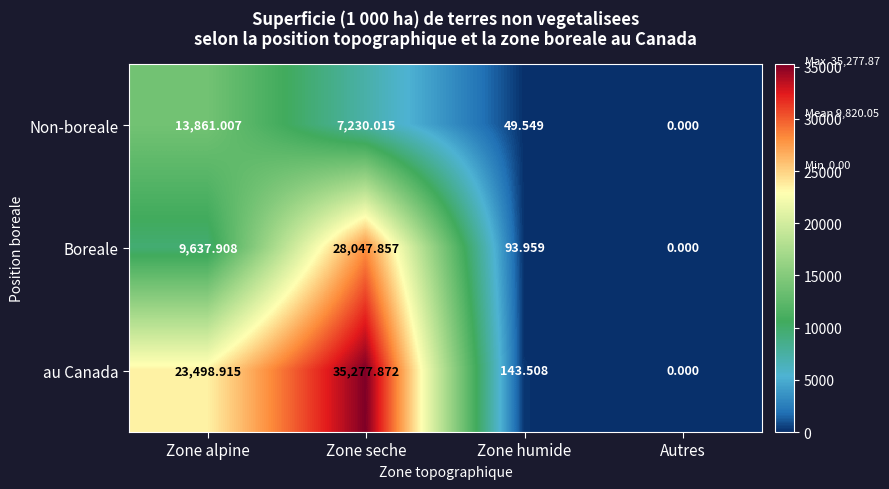

Is the value of au Canada at Zone humide greater than the value of Boreale at Autres?

Yes